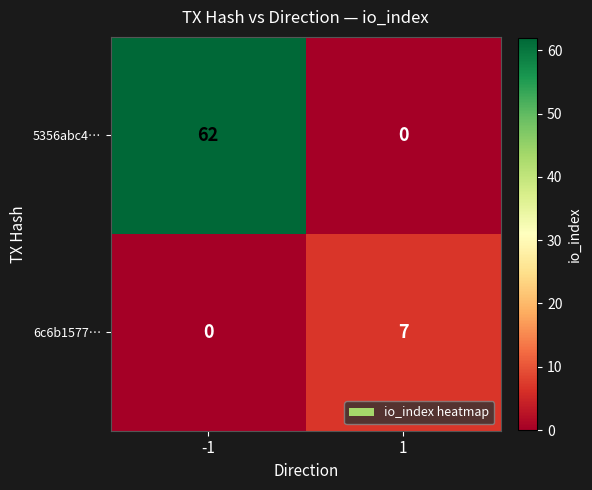

List the series in order of their overall mean, lowest first.

6c6b1577…, 5356abc4…